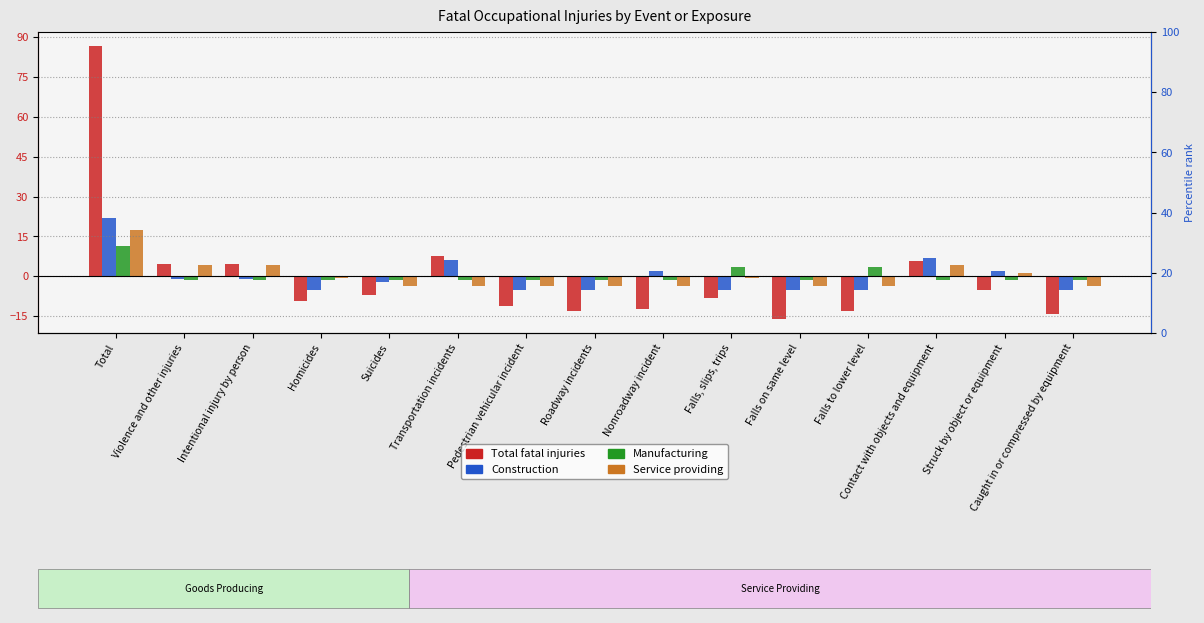

What are all the series names shown in the legend?

Total fatal injuries, Construction, Manufacturing, Service providing